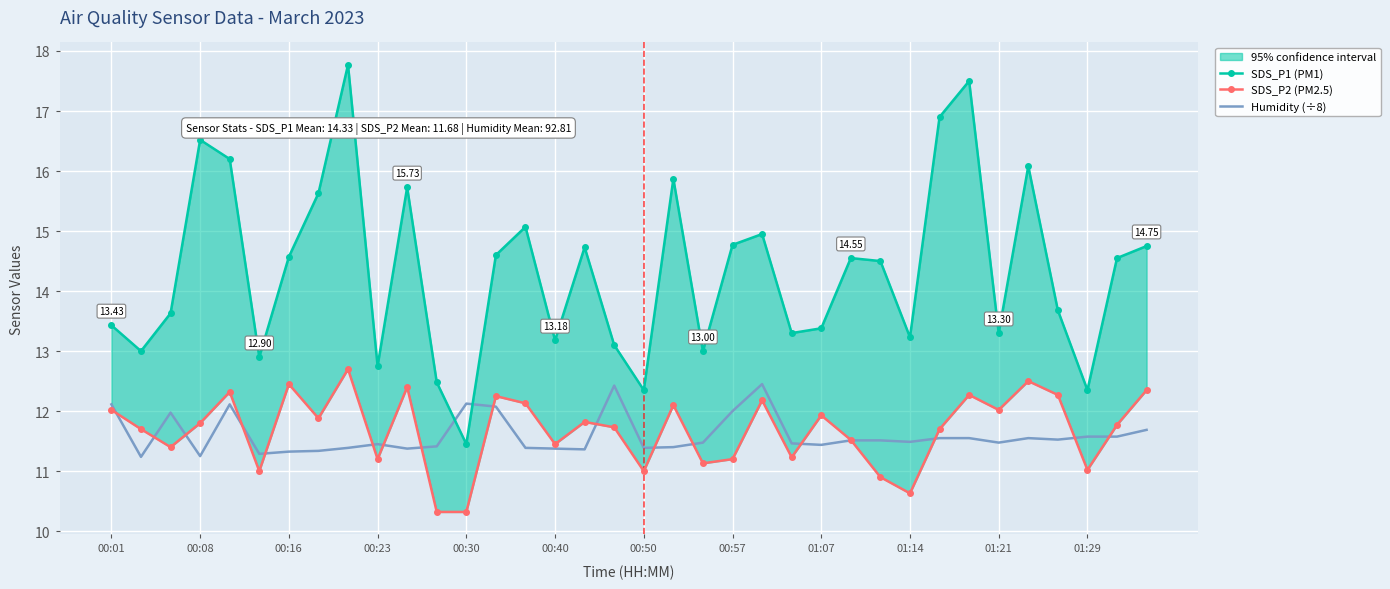

How many categories are shown in the chart?

36